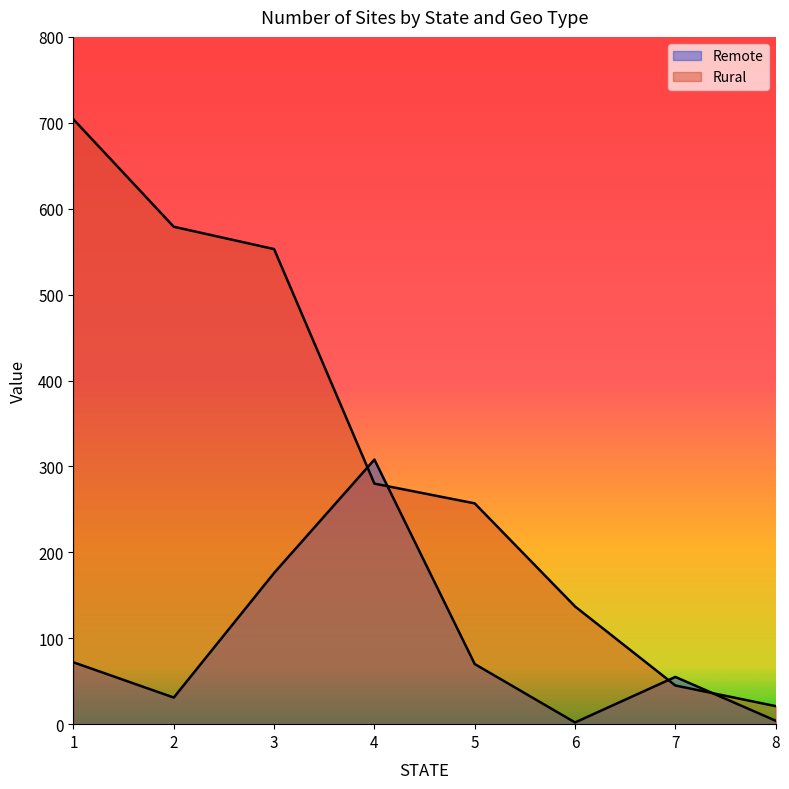

What is the smallest value displayed?

2